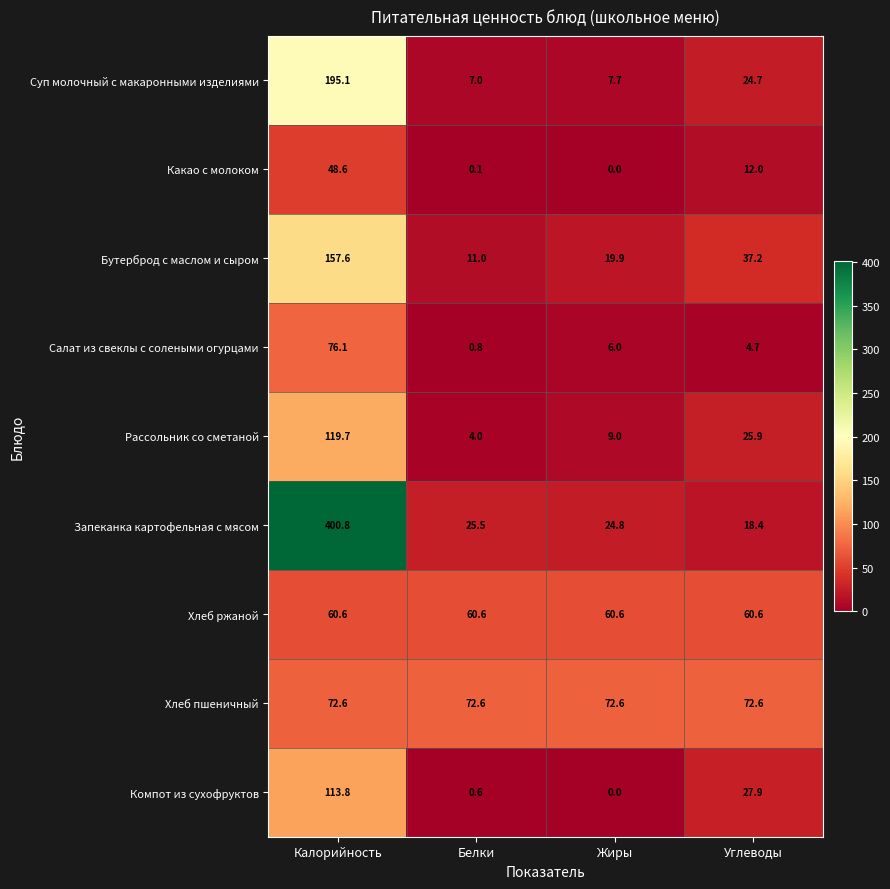

Which category has the lowest value in the Бутерброд с маслом и сыром series?

Белки